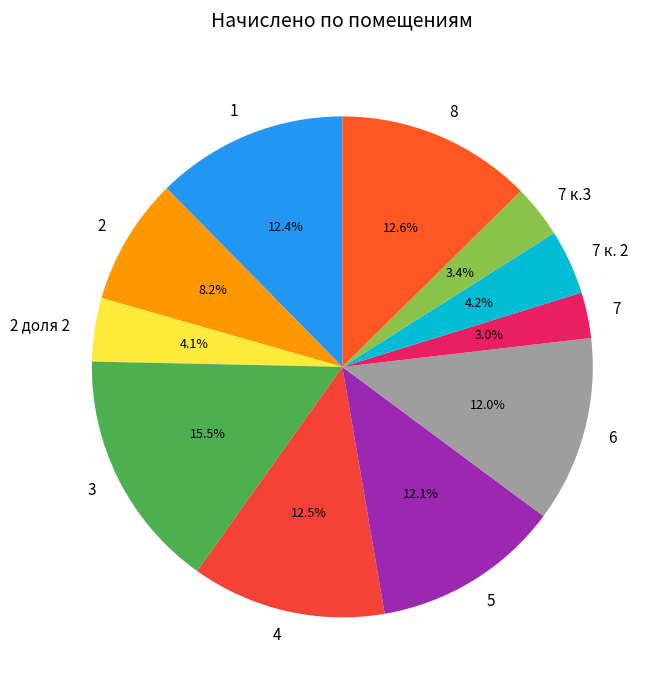

How many slices are in this pie chart?

11